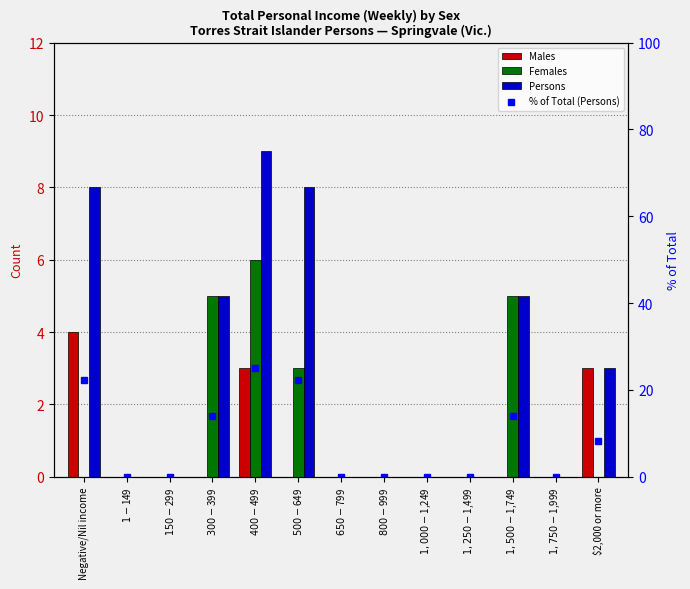

At which category is the sum across all series the highest?

$400-$499